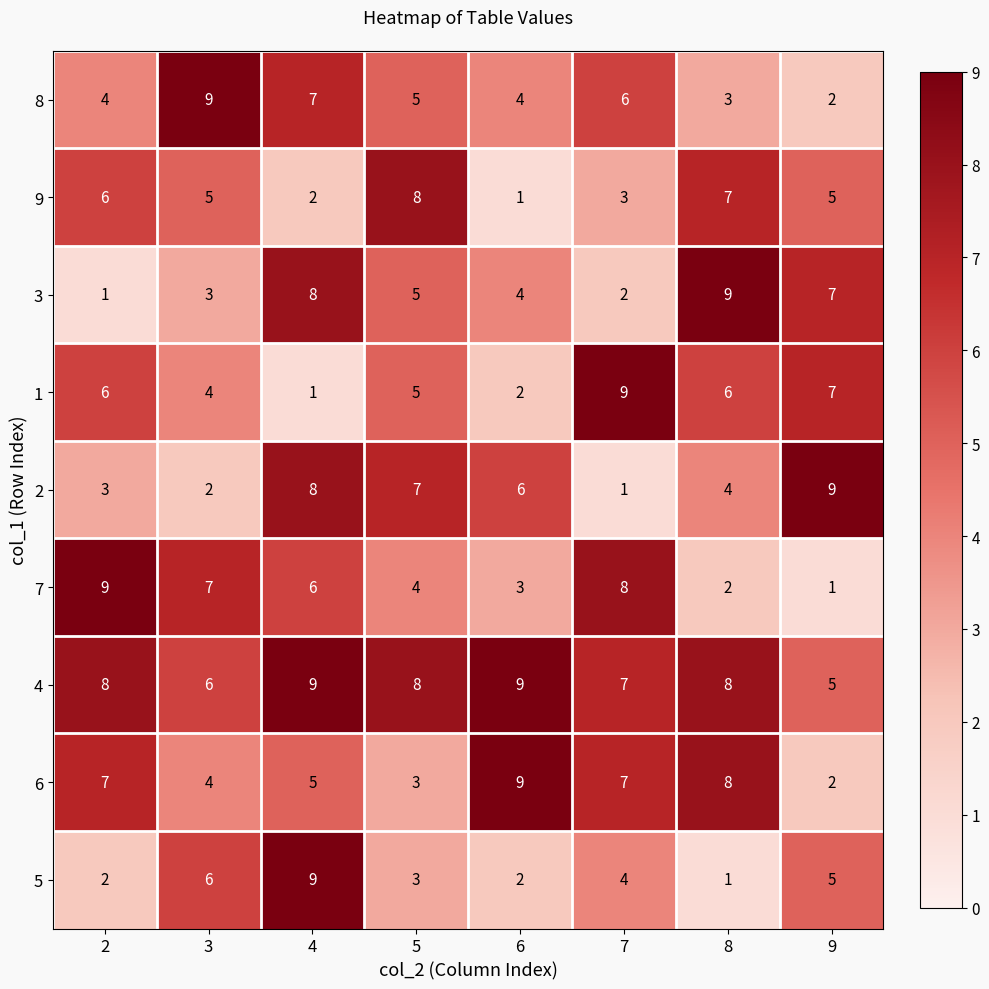

Count the 7 values in the range 3 to 8.

5